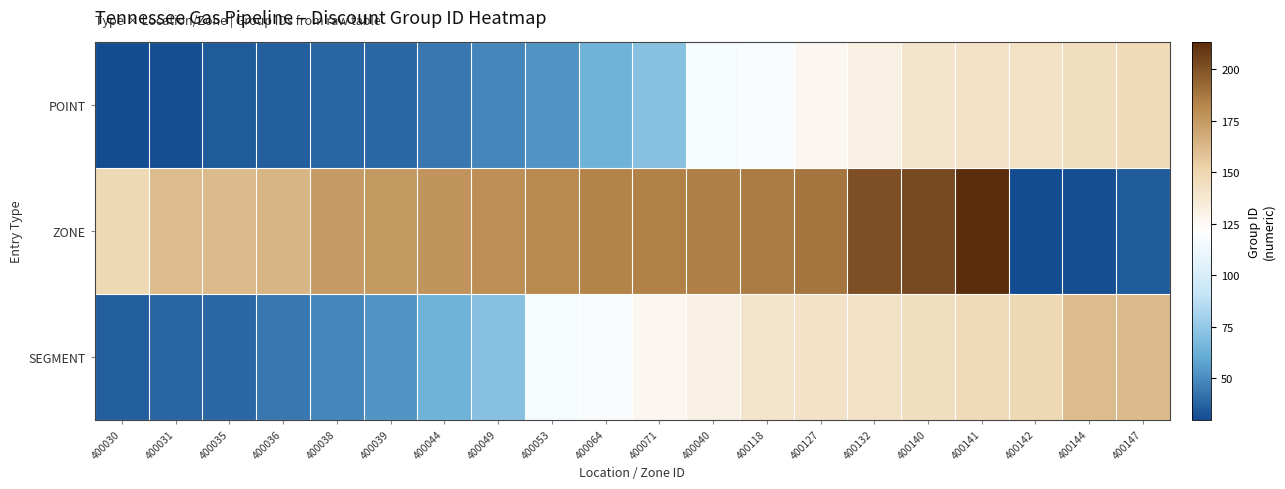

Count the number of data series in this chart.

3